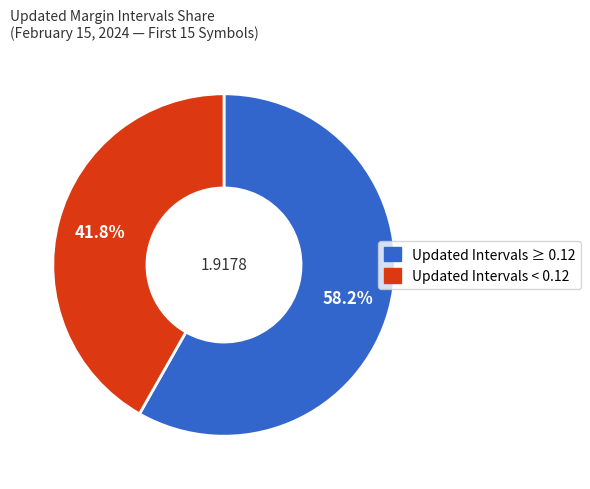

Does any single category account for the majority?

Yes